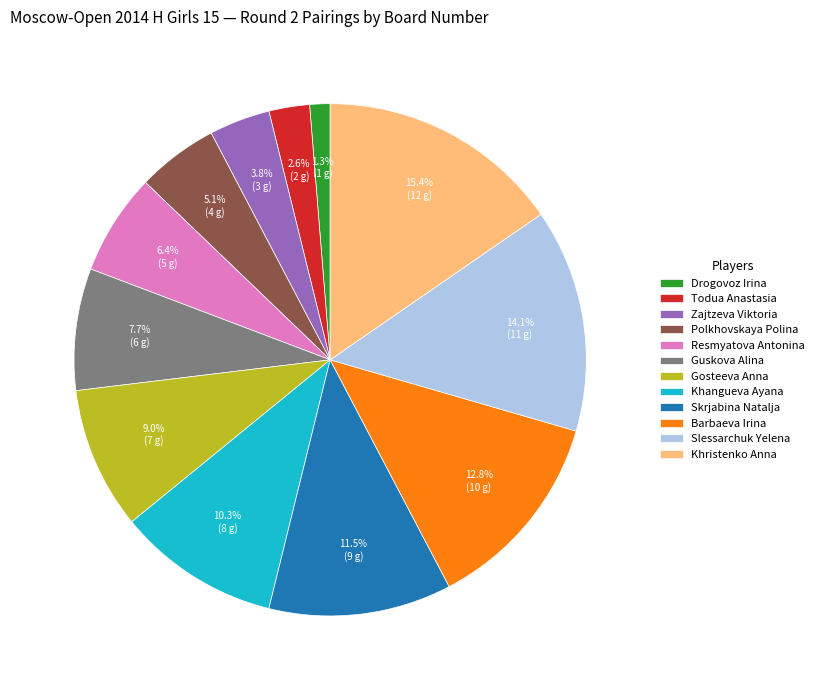

What is the largest slice in the pie chart?

Khristenko Anna